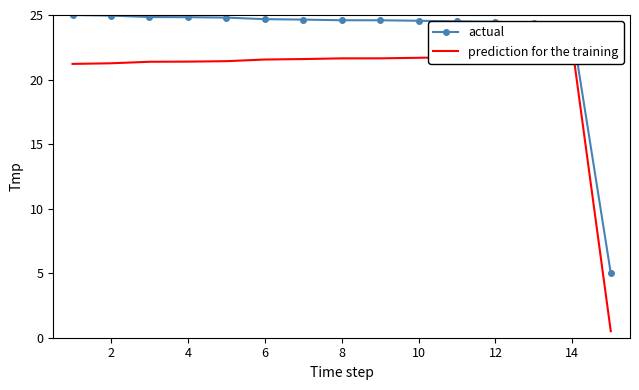

True or false: prediction for the training and actual cross at least once.

False